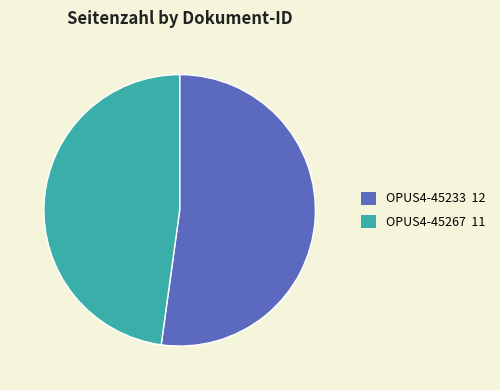

Combined, do OPUS4-45267 11 and OPUS4-45233 12 account for over 50%?

Yes